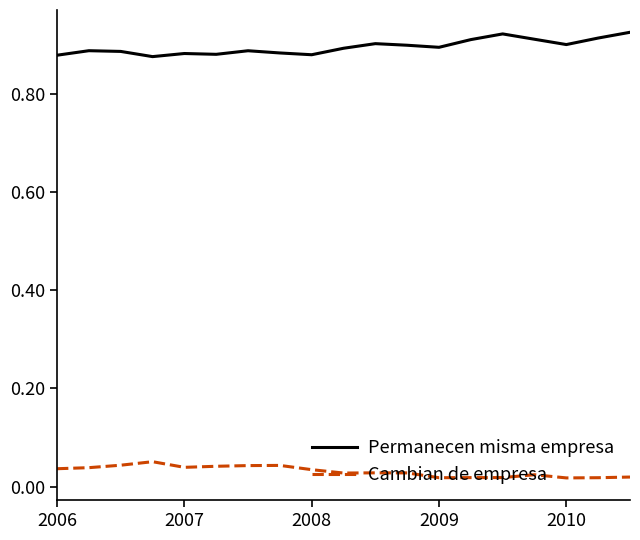

True or false: Permanecen misma empresa and Cambian de empresa intersect in this chart.

False